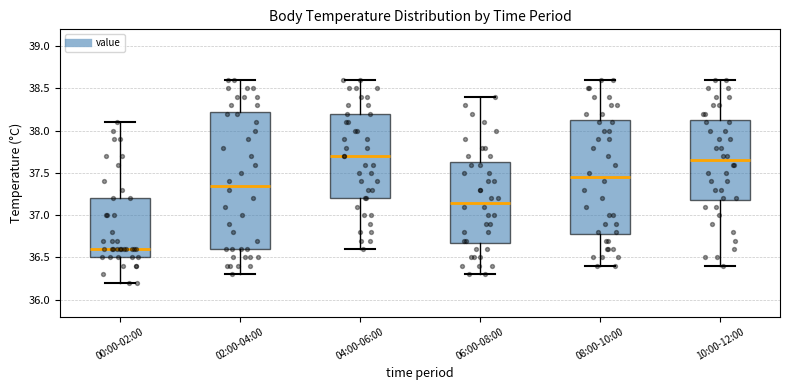

Which box is the tallest, from its lower edge to its upper edge?

02:00-04:00